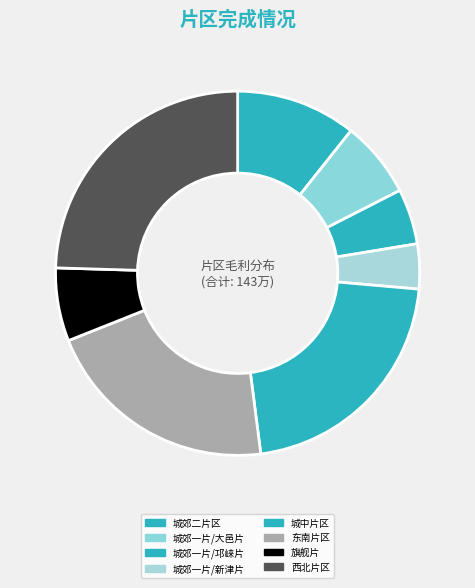

Combined, do 城郊二片区 and 西北片区 account for over 50%?

No